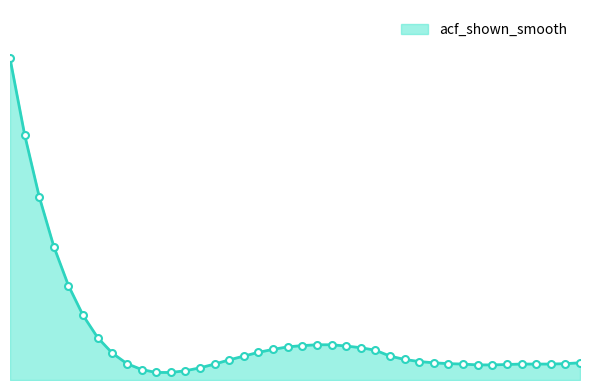

Does the chart have visible grid lines?

No